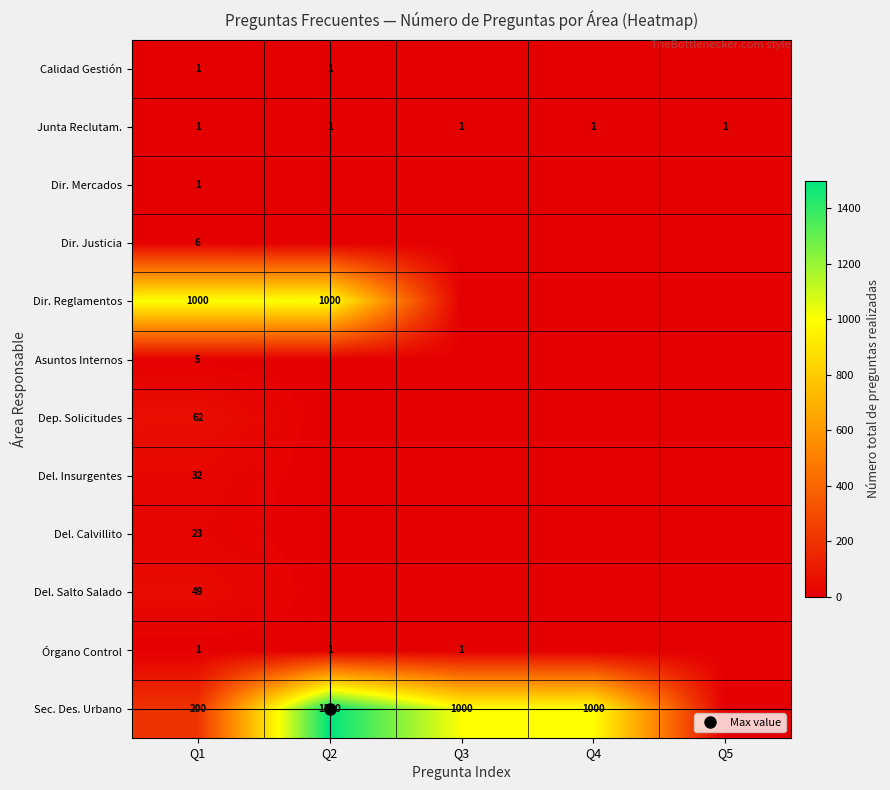

What is the difference between the highest and lowest values at Q2?

1500